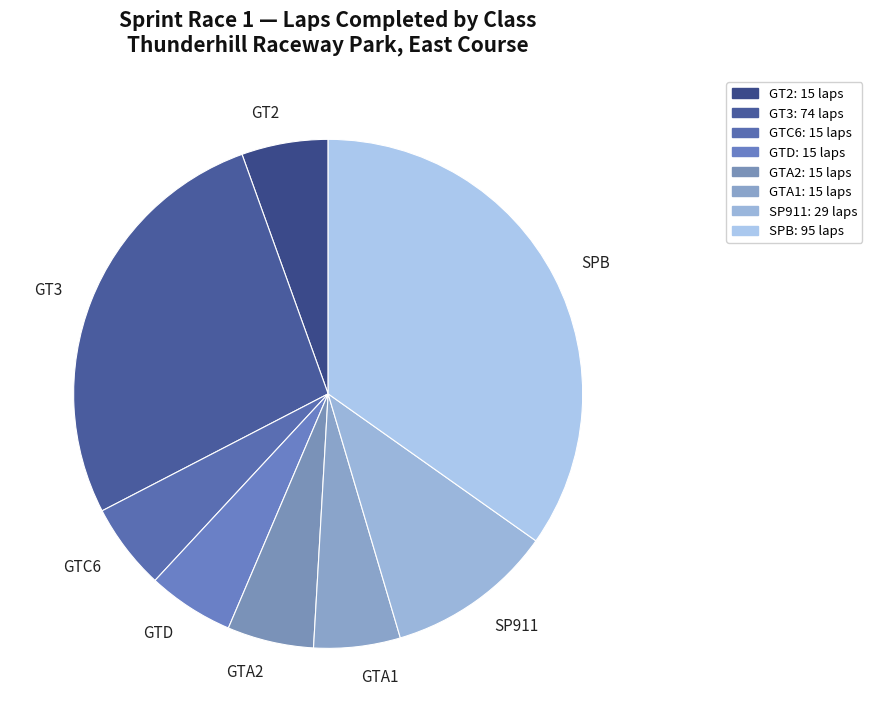

Which category has the biggest portion of the pie?

SPB